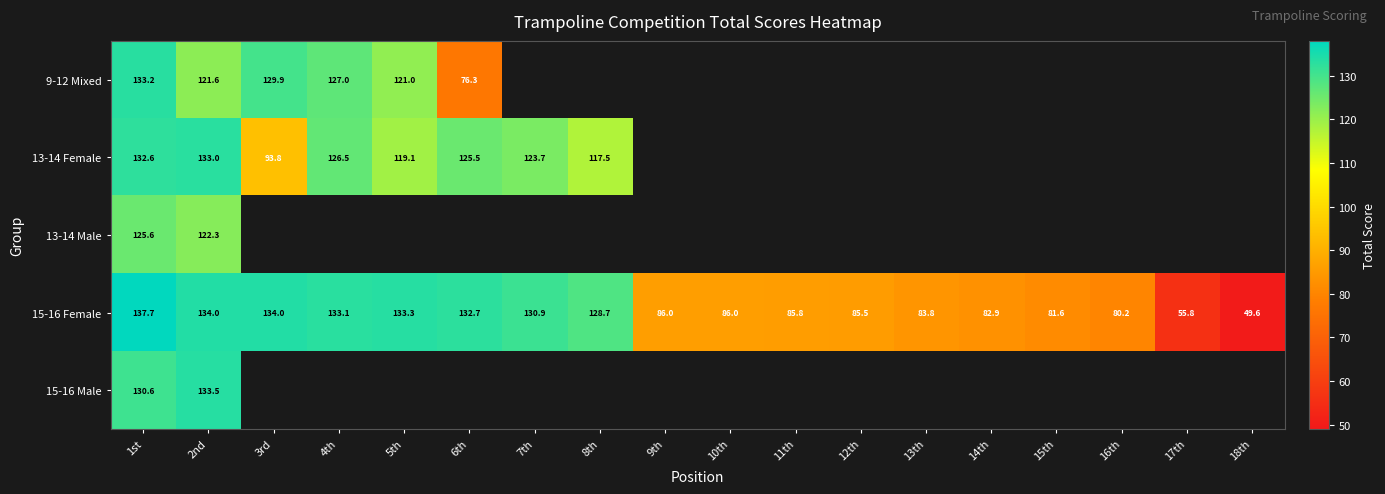

Which series changed the most between 1st and 13th?

15-16 Female